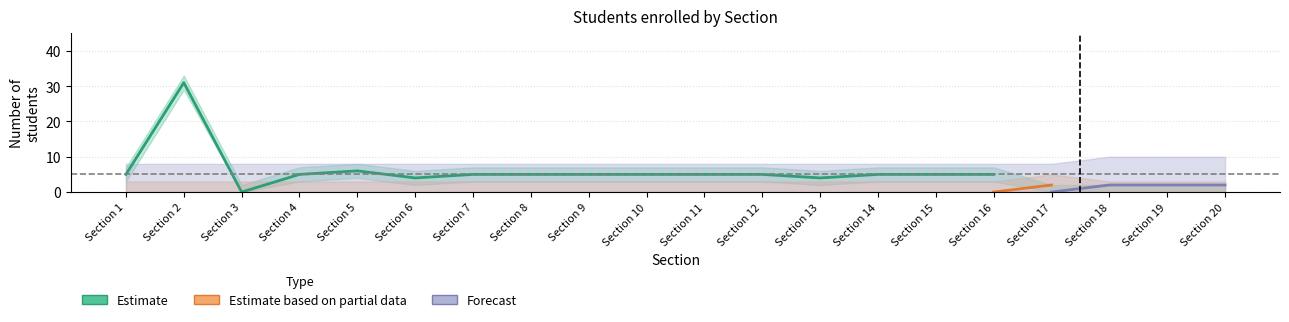

Which series changed the most between Section 3 and Section 6?

Estimate